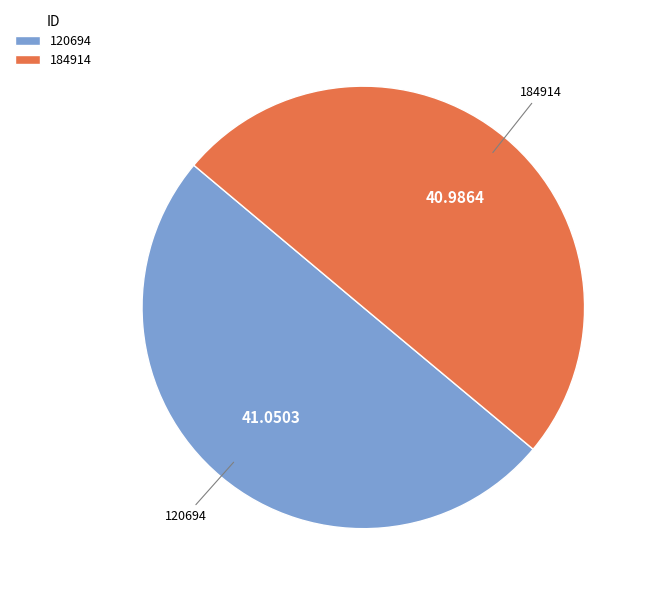

What is the ratio of the value at 184914 to the value at 120694?

1.0